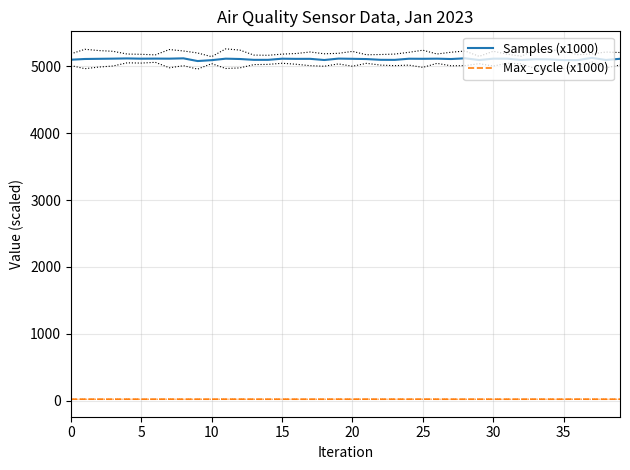

The value of Max_cycle (x1000) at 39 is 4.4. True or false?

False